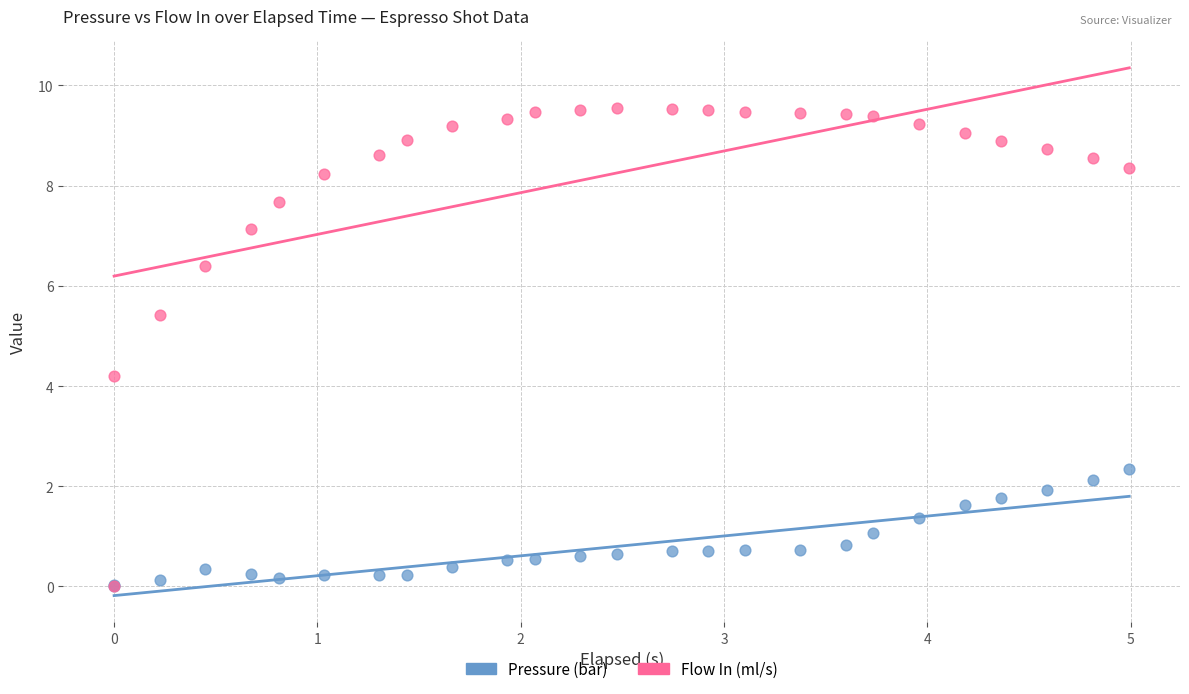

Across all series, what Y value is closest to 4?

4.2